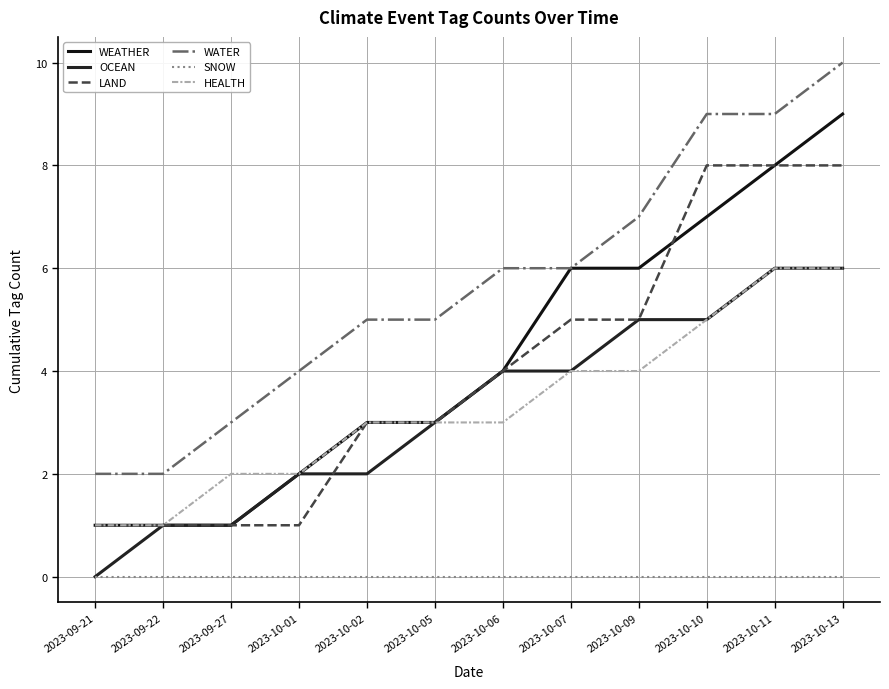

Reading left to right, transcribe all the data shown in this chart.

WEATHER: 2023-09-21=1	2023-09-22=1	2023-09-27=1	2023-10-01=2	2023-10-02=3	2023-10-05=3	2023-10-06=4	2023-10-07=6	2023-10-09=6	2023-10-10=7	2023-10-11=8	2023-10-13=9
OCEAN: 2023-09-21=0	2023-09-22=1	2023-09-27=1	2023-10-01=2	2023-10-02=2	2023-10-05=3	2023-10-06=4	2023-10-07=4	2023-10-09=5	2023-10-10=5	2023-10-11=6	2023-10-13=6
LAND: 2023-09-21=1	2023-09-22=1	2023-09-27=1	2023-10-01=1	2023-10-02=3	2023-10-05=3	2023-10-06=4	2023-10-07=5	2023-10-09=5	2023-10-10=8	2023-10-11=8	2023-10-13=8
WATER: 2023-09-21=2	2023-09-22=2	2023-09-27=3	2023-10-01=4	2023-10-02=5	2023-10-05=5	2023-10-06=6	2023-10-07=6	2023-10-09=7	2023-10-10=9	2023-10-11=9	2023-10-13=10
SNOW: 2023-09-21=0	2023-09-22=0	2023-09-27=0	2023-10-01=0	2023-10-02=0	2023-10-05=0	2023-10-06=0	2023-10-07=0	2023-10-09=0	2023-10-10=0	2023-10-11=0	2023-10-13=0
HEALTH: 2023-09-21=1	2023-09-22=1	2023-09-27=2	2023-10-01=2	2023-10-02=3	2023-10-05=3	2023-10-06=3	2023-10-07=4	2023-10-09=4	2023-10-10=5	2023-10-11=6	2023-10-13=6